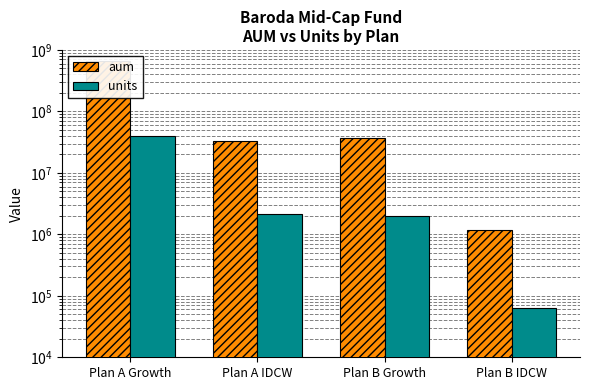

True or false: units has a value of 3021007.5 at Plan A IDCW.

False